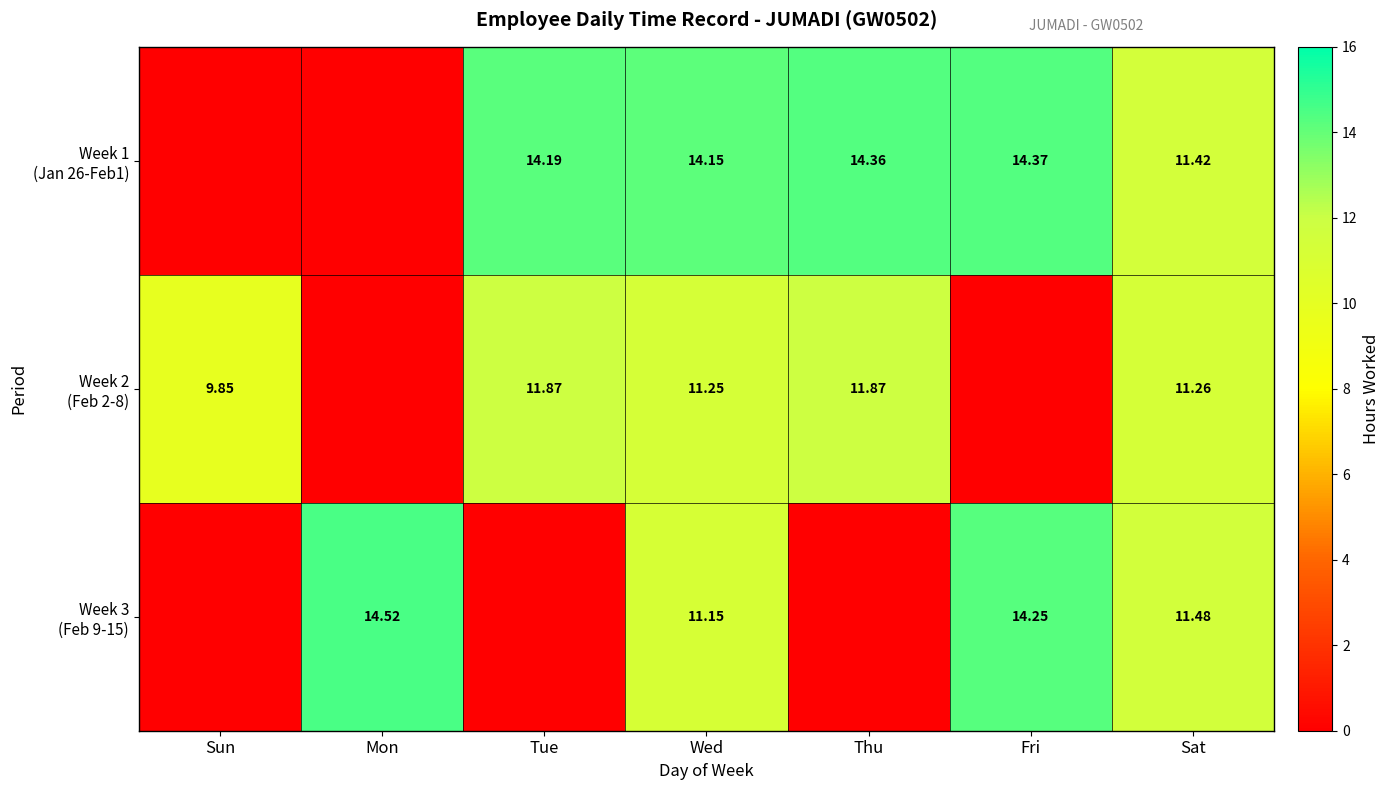

Which label corresponds to the largest value in the chart?

Mon